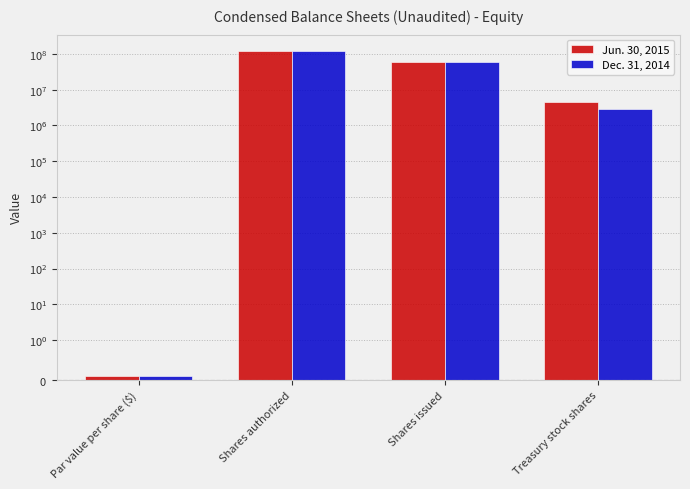

The value of Jun. 30, 2015 at Shares authorized is 58683888.2. True or false?

False